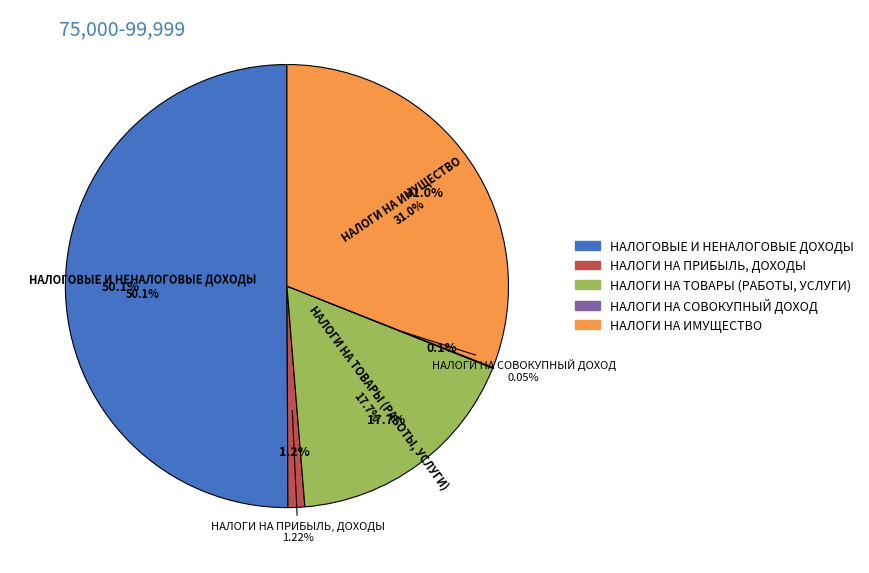

Which category has the smallest portion of the pie?

НАЛОГИ НА СОВОКУПНЫЙ ДОХОД